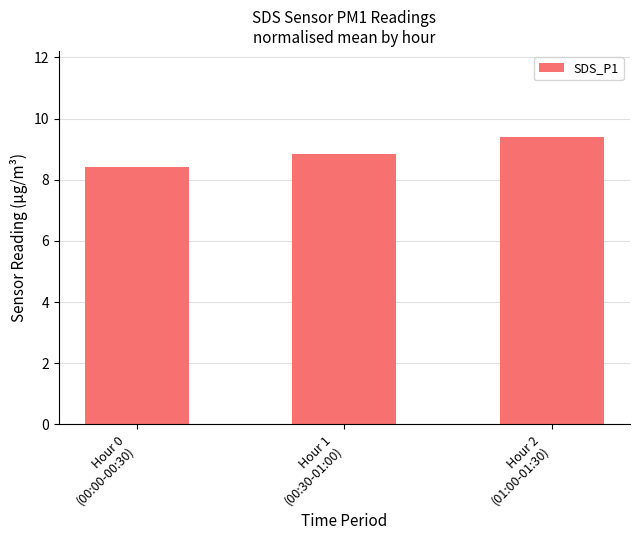

What is the value of the 1st bar from the left?

8.4